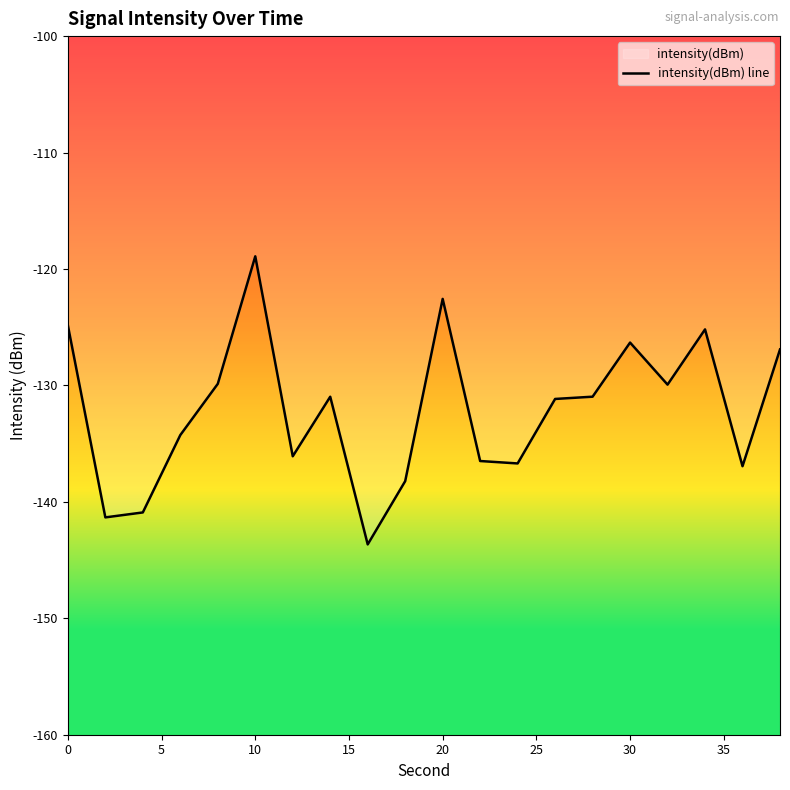

Count the number of categories in the chart.

20